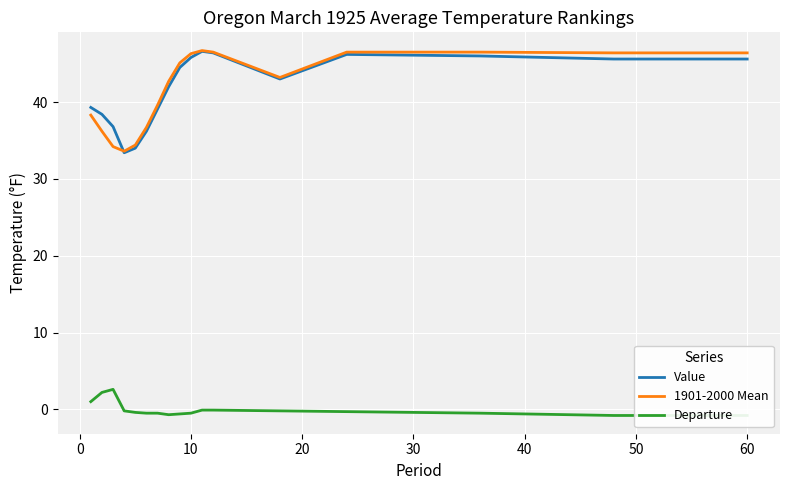

True or false: 1901-2000 Mean and Value intersect in this chart.

True